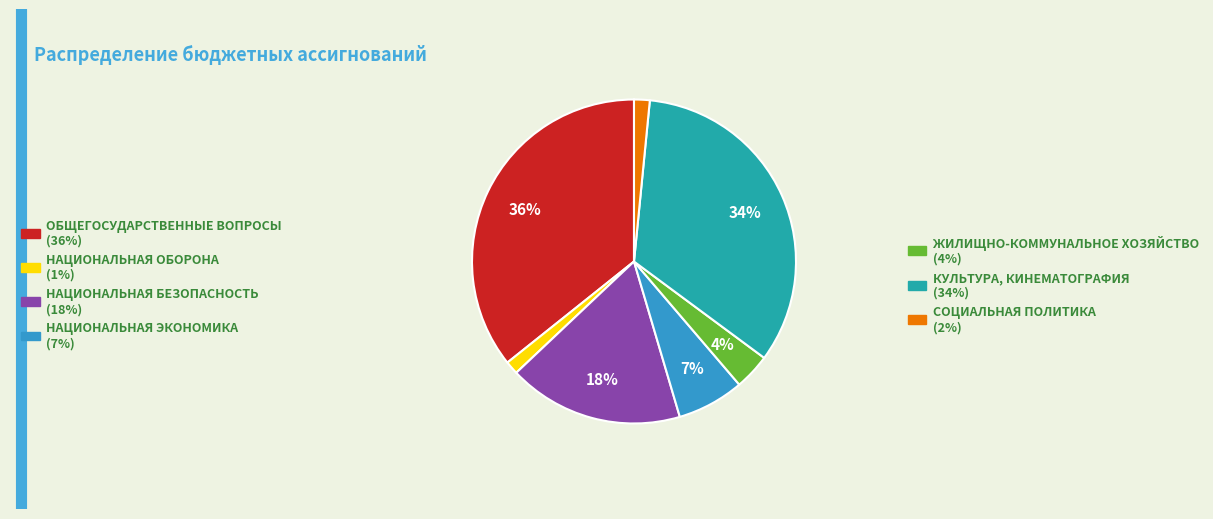

To the nearest percent, what is the combined percentage of НАЦИОНАЛЬНАЯ БЕЗОПАСНОСТЬ and ОБЩЕГОСУДАРСТВЕННЫЕ ВОПРОСЫ?

53%